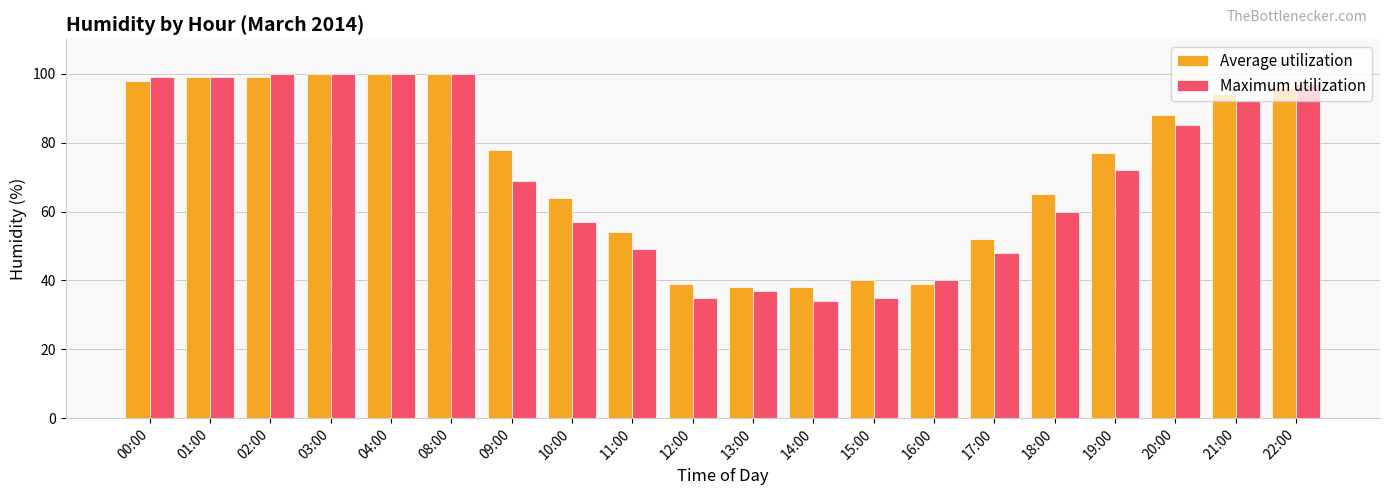

How many values in the Average utilization series are below 78?

10